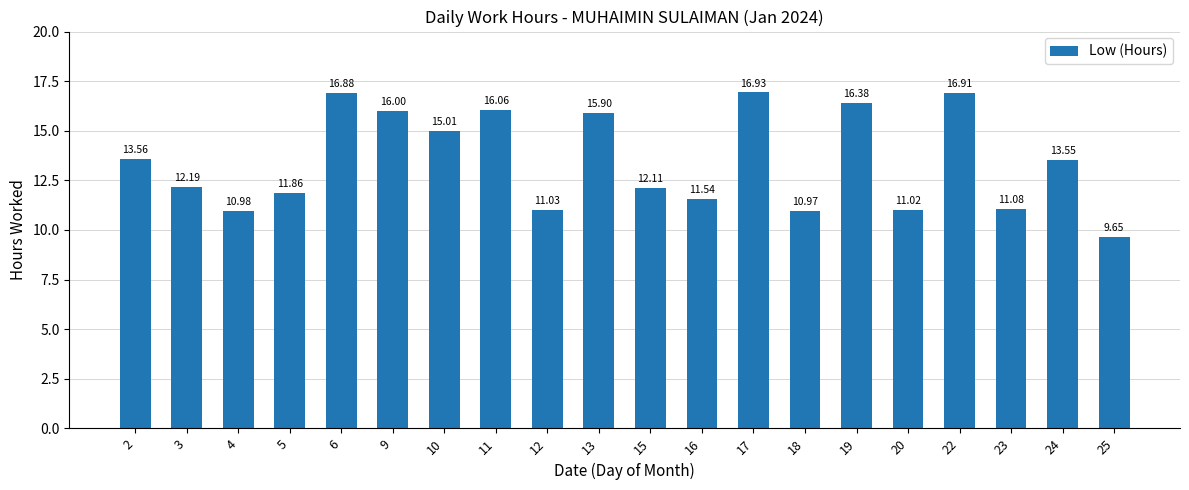

What is the ratio of the value at 4 to the value at 19?

0.7